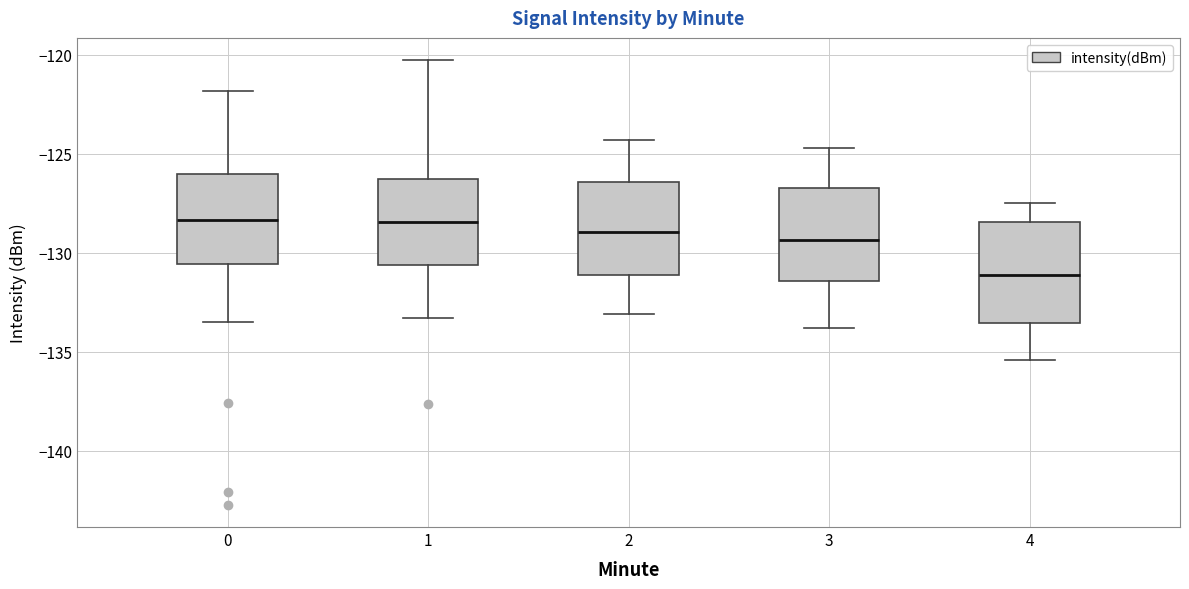

Where does the upper whisker of the box at x = 0 end on the y-axis? The values are not printed on the chart, so give them approximately, as read against the axis.

-122.0